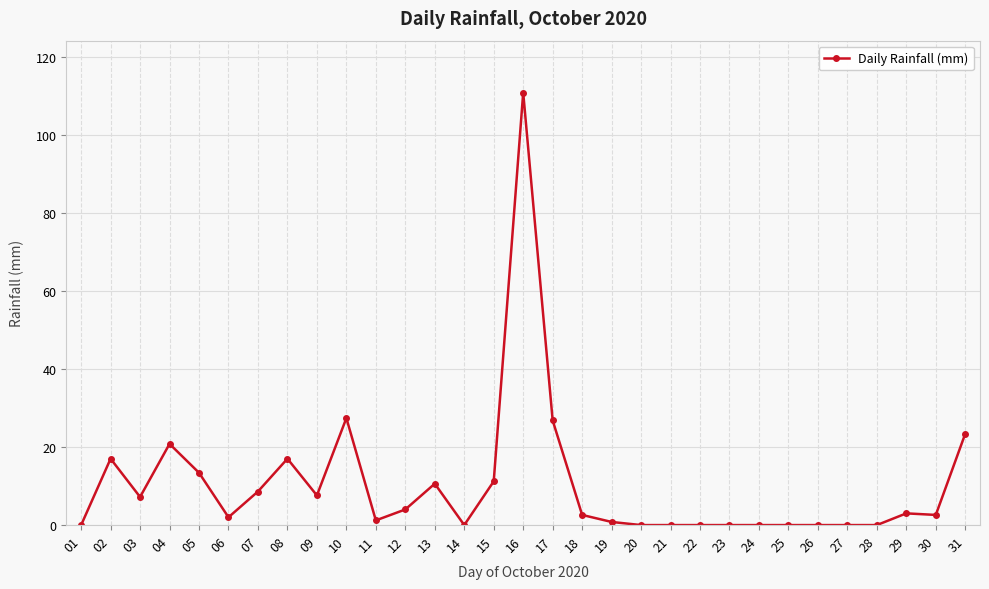

At which label is the value closest to 55?

10